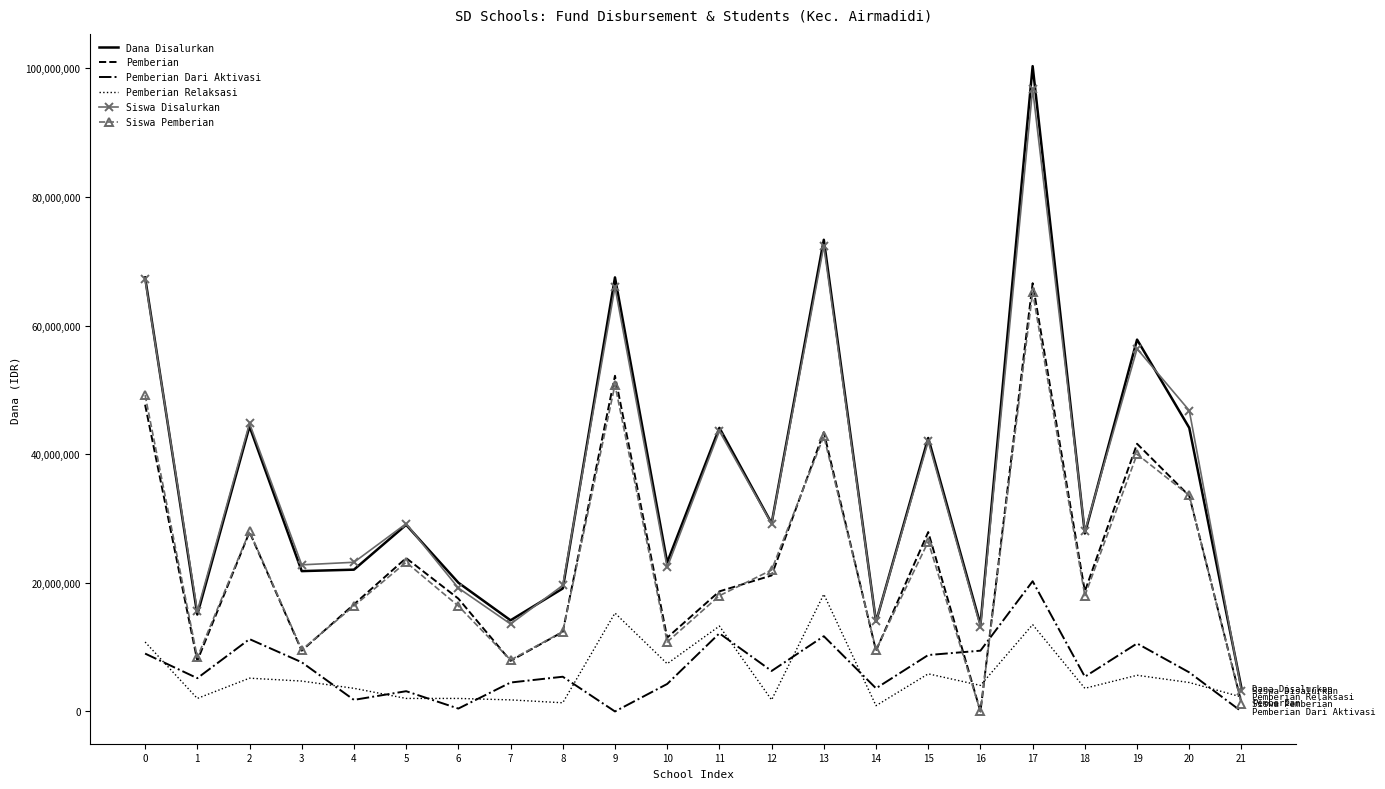

What is the highest value of the Dana Disalurkan series?

100350000